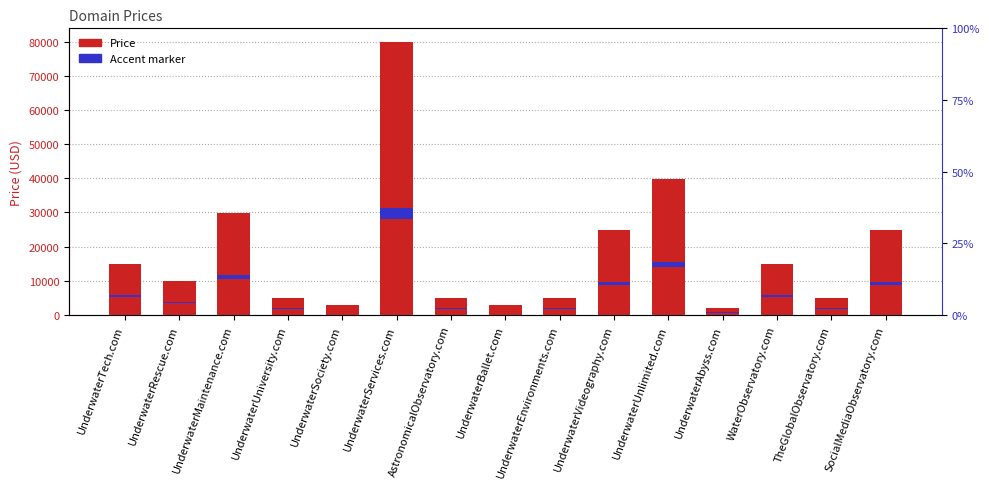

Is it true that Accent marker equals 115.5 at UnderwaterBallet.com?

True